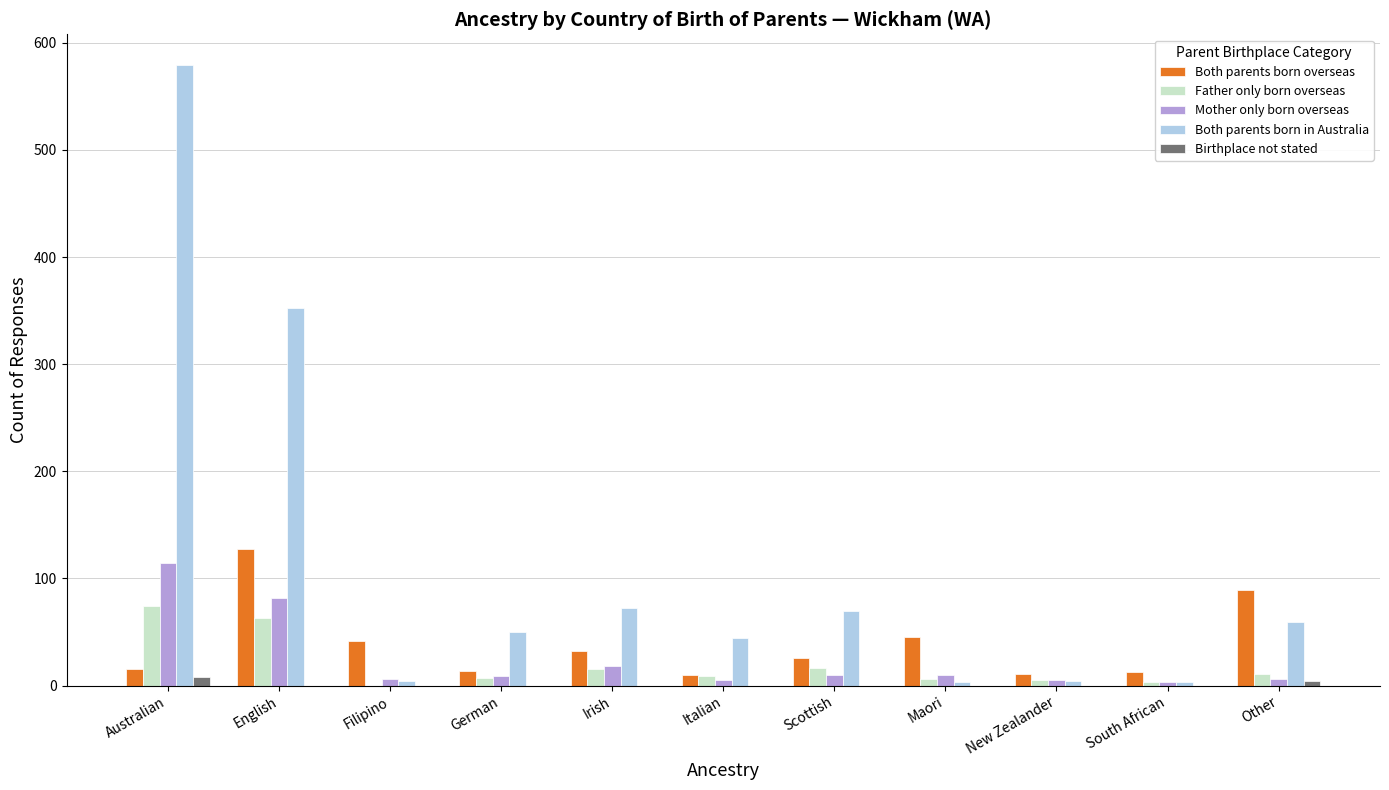

Which series has the largest total across all categories?

Both parents born in Australia